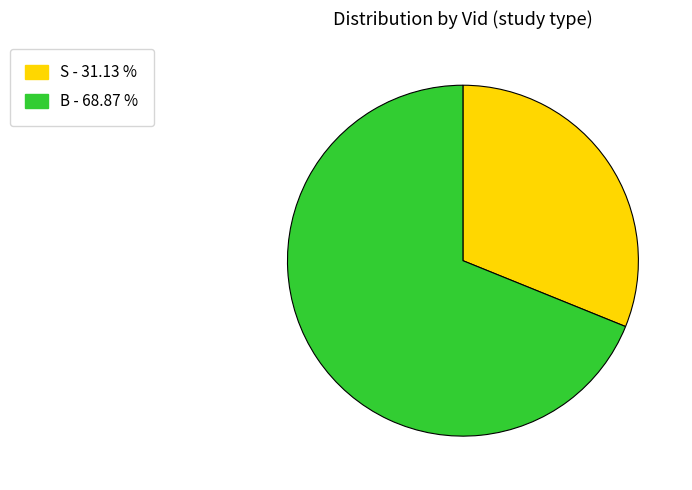

Is there a majority slice in this chart?

Yes